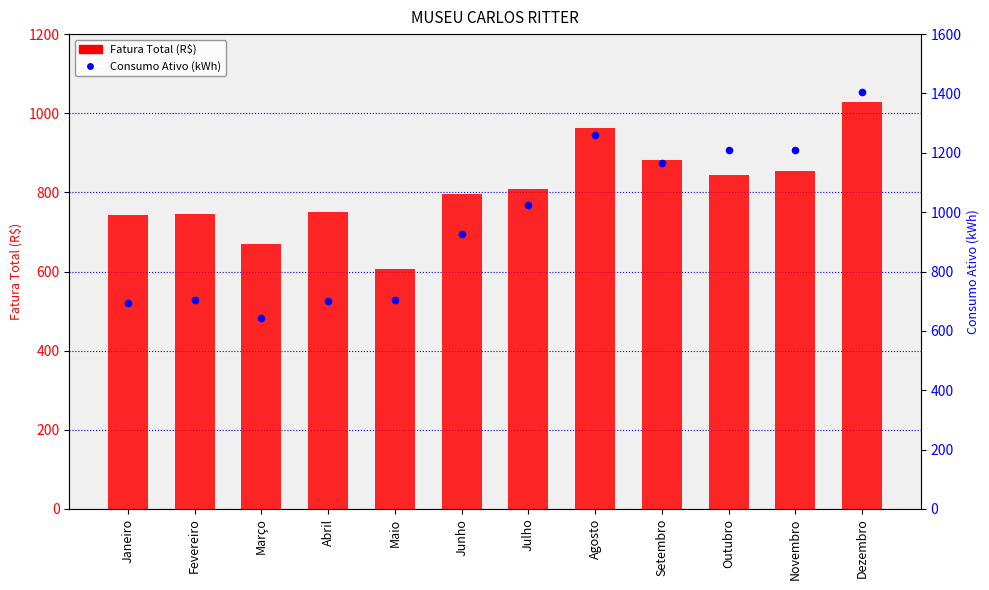

Which series has the widest spread of Y values?

Consumo Ativo (kWh)